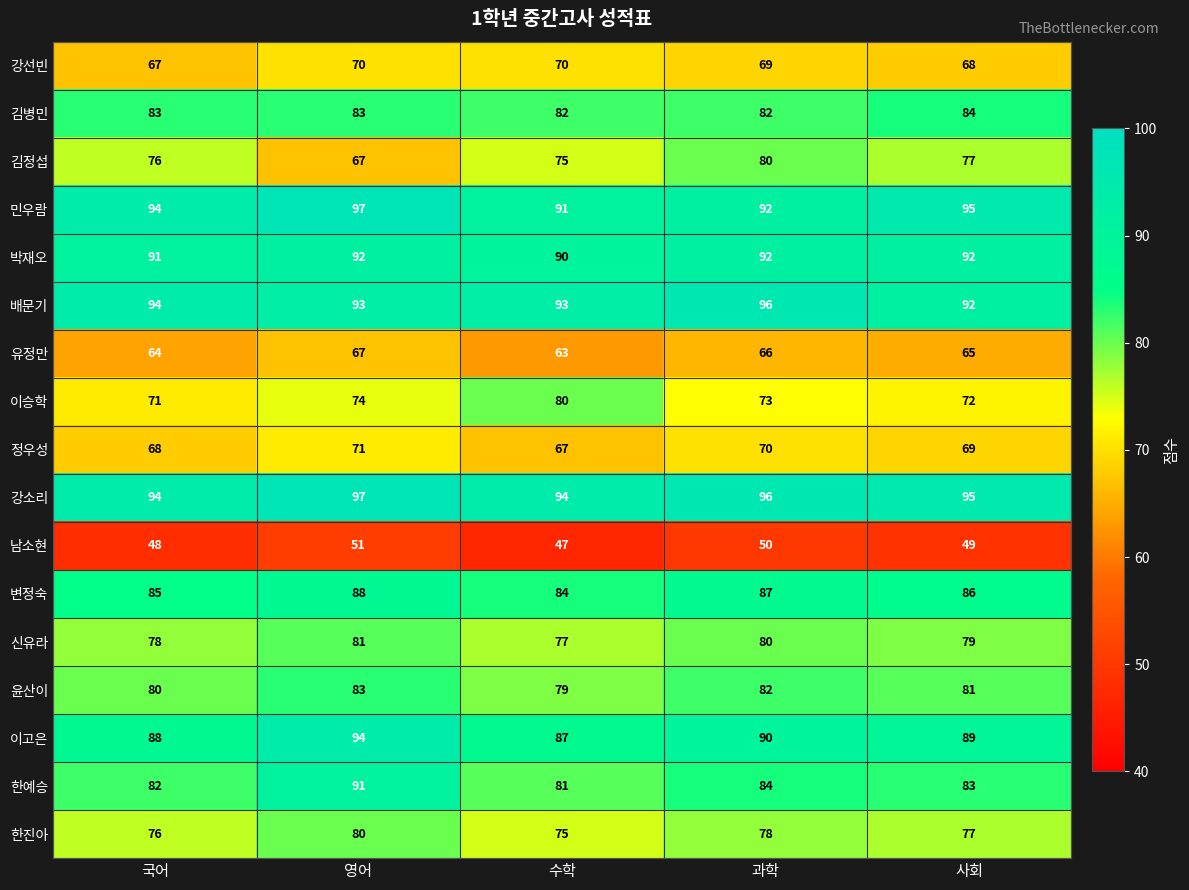

At how many categories does at least one series exceed 62?

5